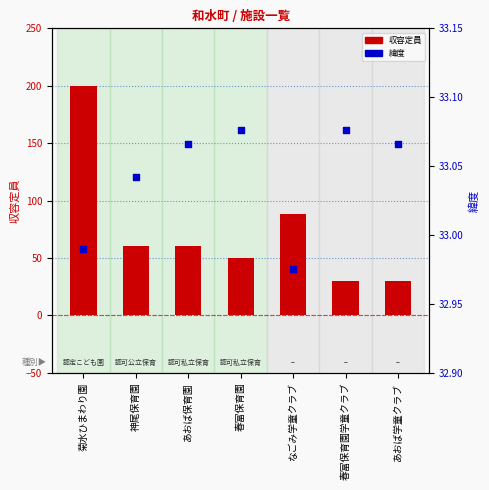

At which category is the sum across all series the highest?

菊水ひまわり園